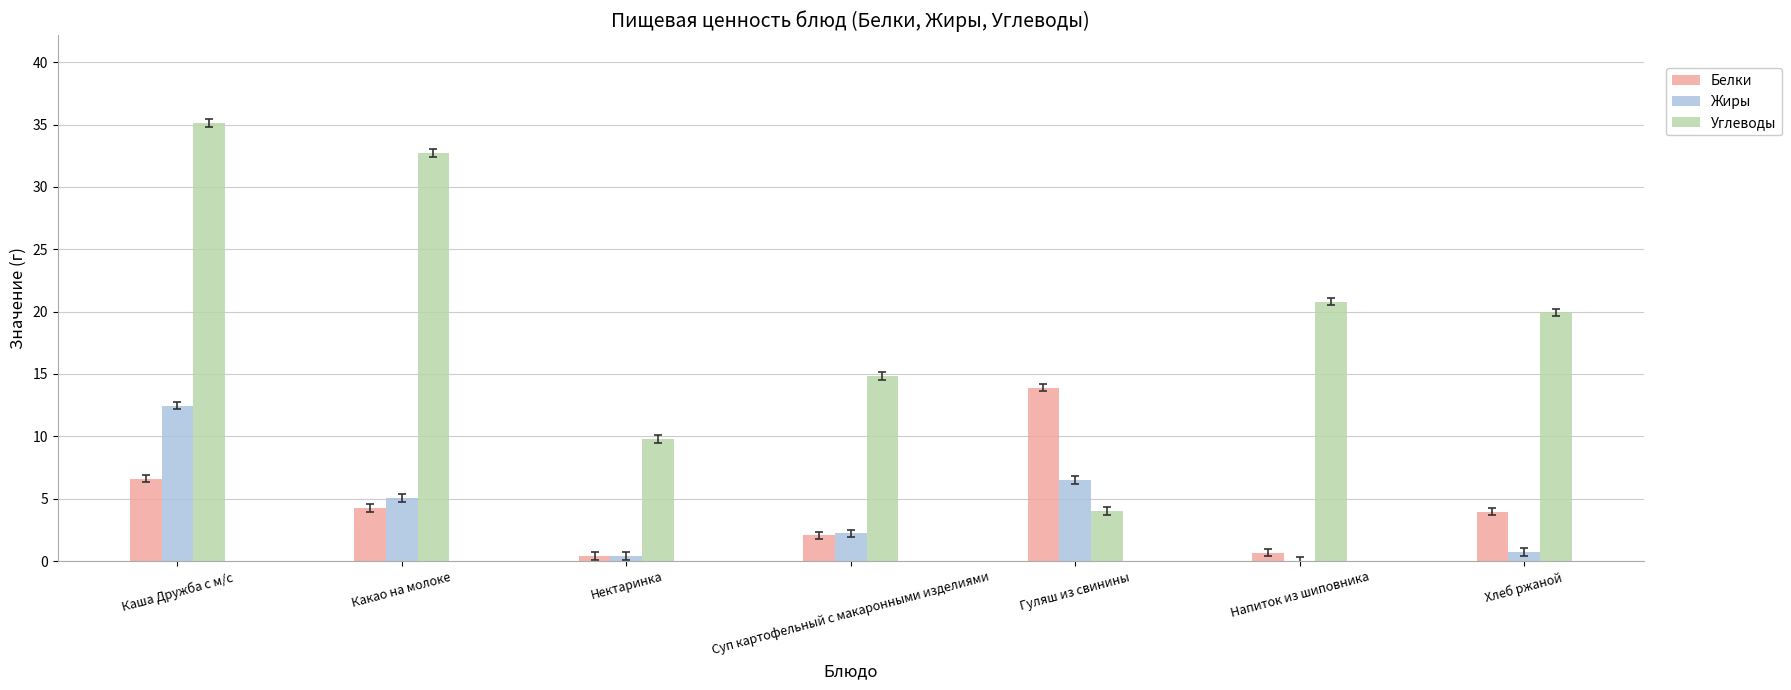

What is the sum of all Жиры values?

27.3